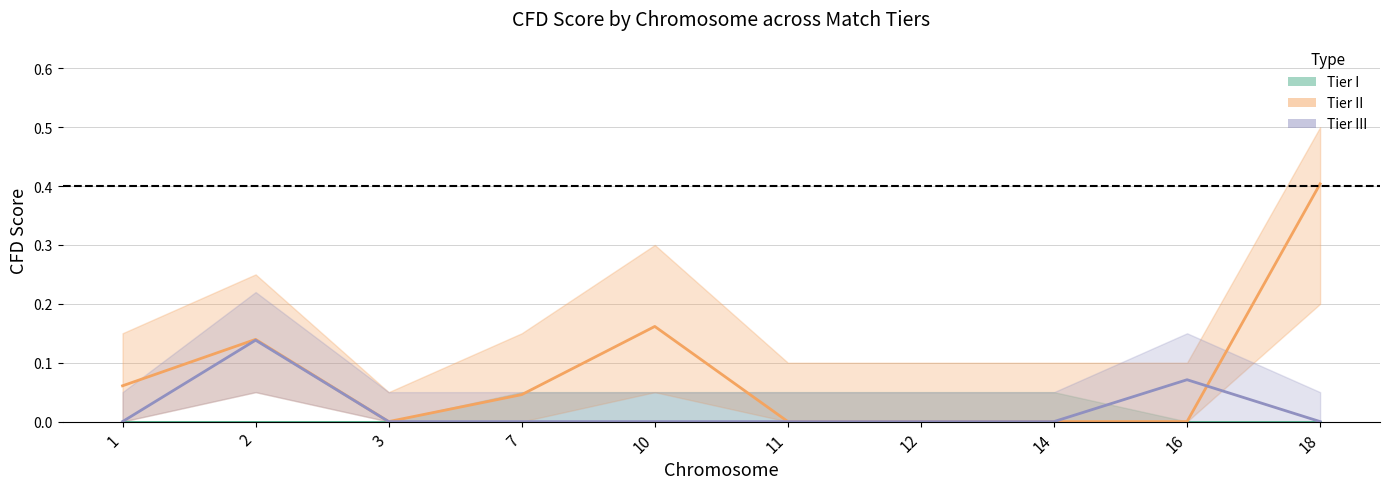

What is the highest value of the Tier III series?

0.1